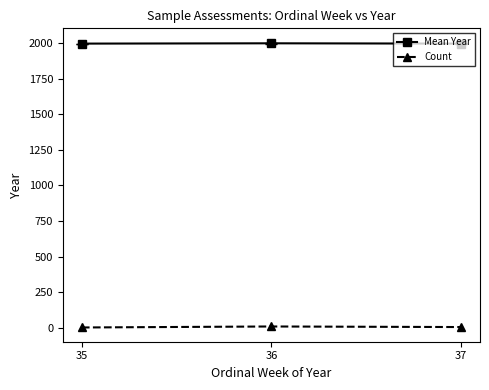

True or false: Mean Year has a value of 1998.0 at 35.

True